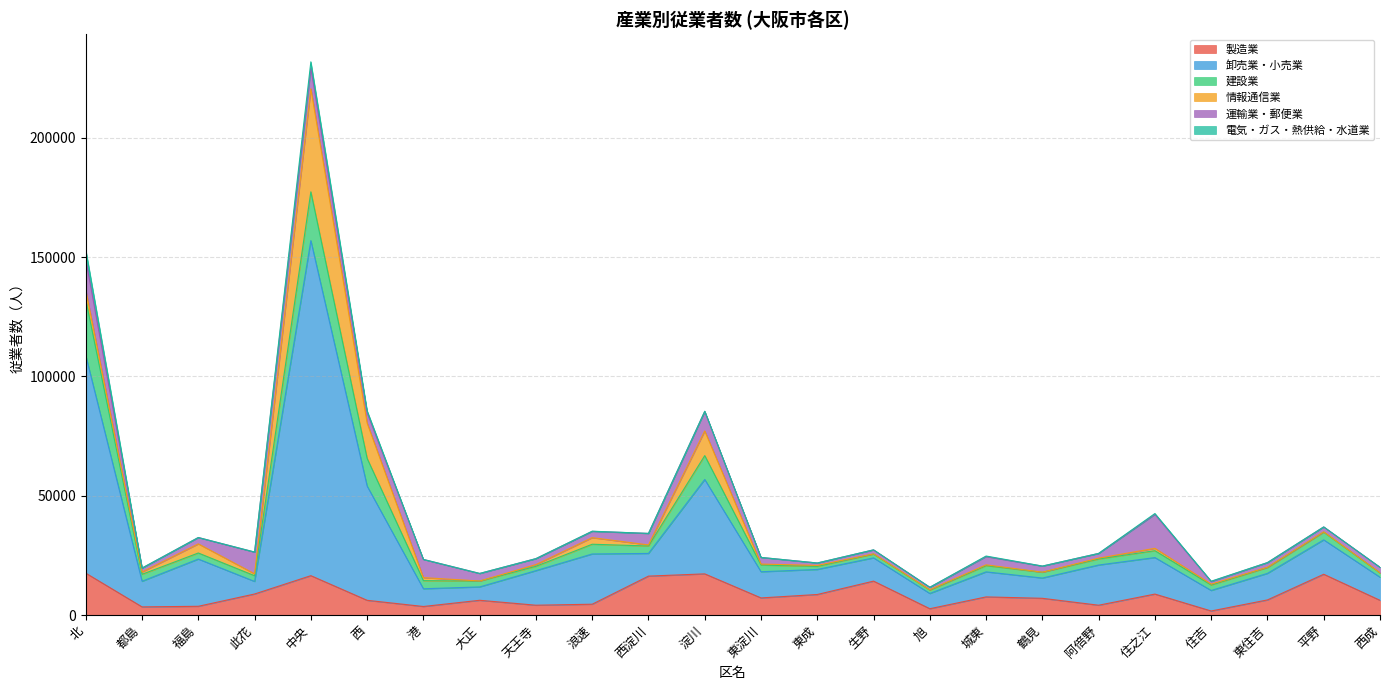

What is the difference between the highest and lowest values at 平野?

17082